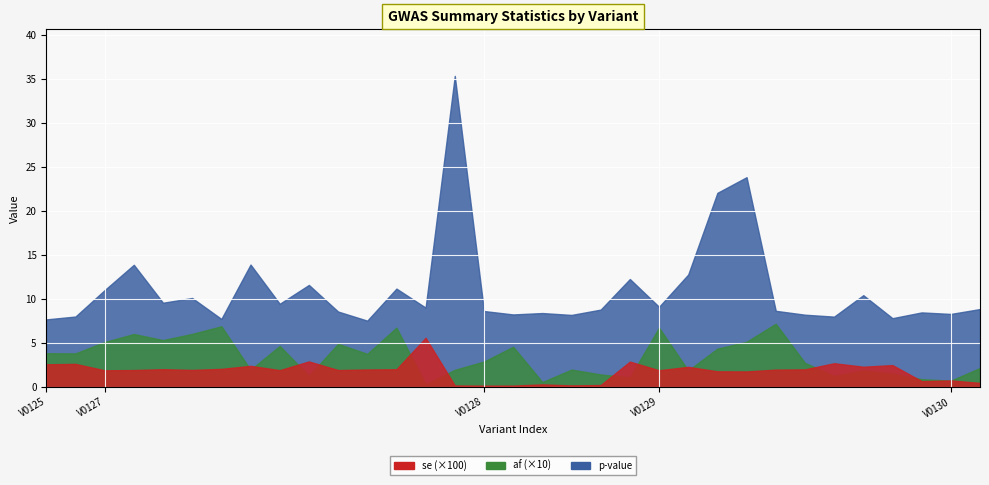

How many values in se are above zero?

33